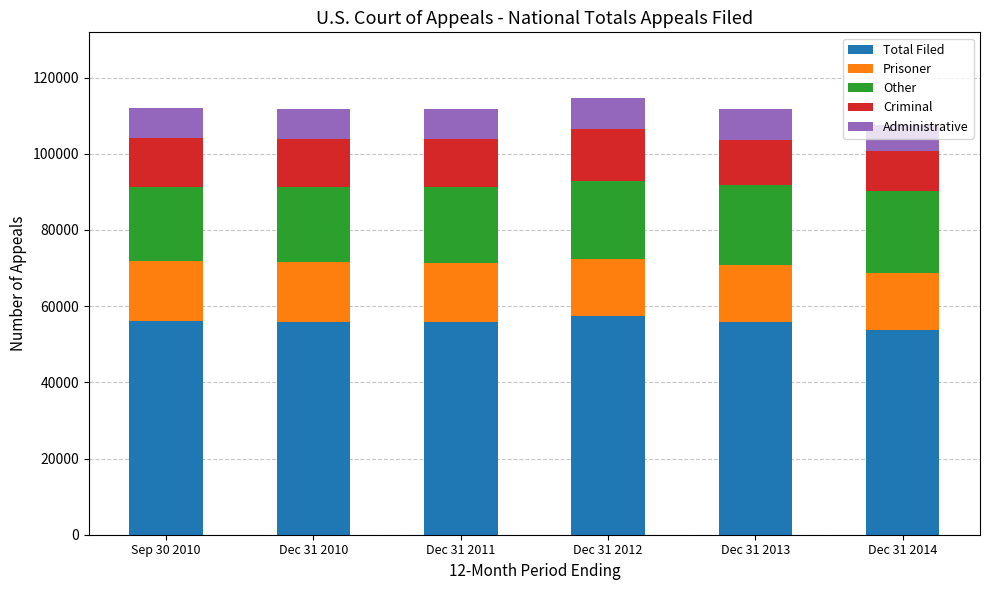

What is the maximum value for Total Filed?

57335